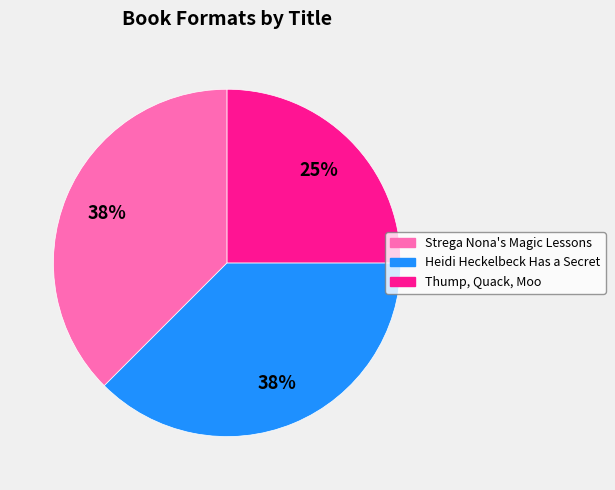

To the nearest percent, what is the combined percentage of Heidi Heckelbeck Has a Secret and Strega Nona's Magic Lessons?

75%